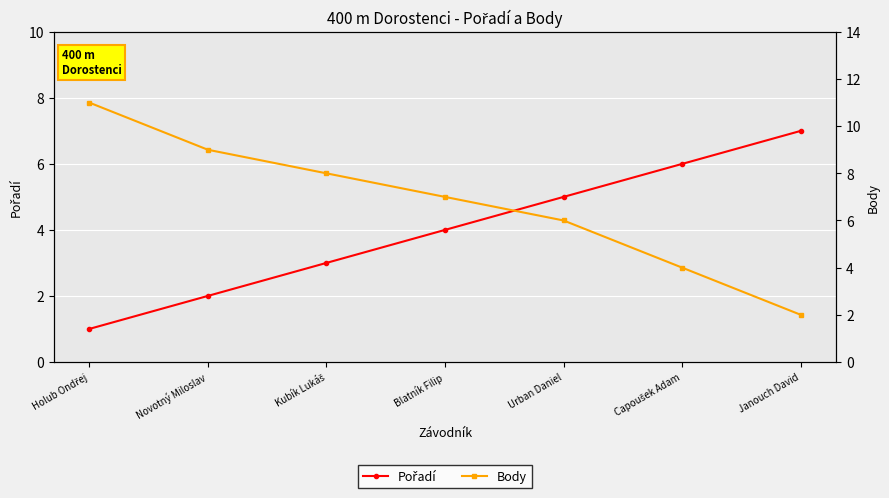

Reading left to right, what are all the values shown in this chart?

Pořadí: Holub Ondřej=1	Novotný Miloslav=2	Kubík Lukáš=3	Blatník Filip=4	Urban Daniel=5	Capoušek Adam=6	Janouch David=7
Body: Holub Ondřej=11	Novotný Miloslav=9	Kubík Lukáš=8	Blatník Filip=7	Urban Daniel=6	Capoušek Adam=4	Janouch David=2